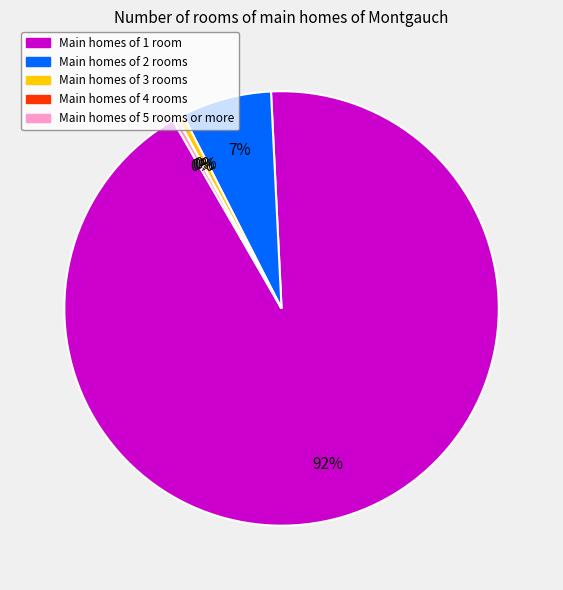

Is the sum of Main homes of 1 room and Main homes of 3 rooms greater than half?

Yes